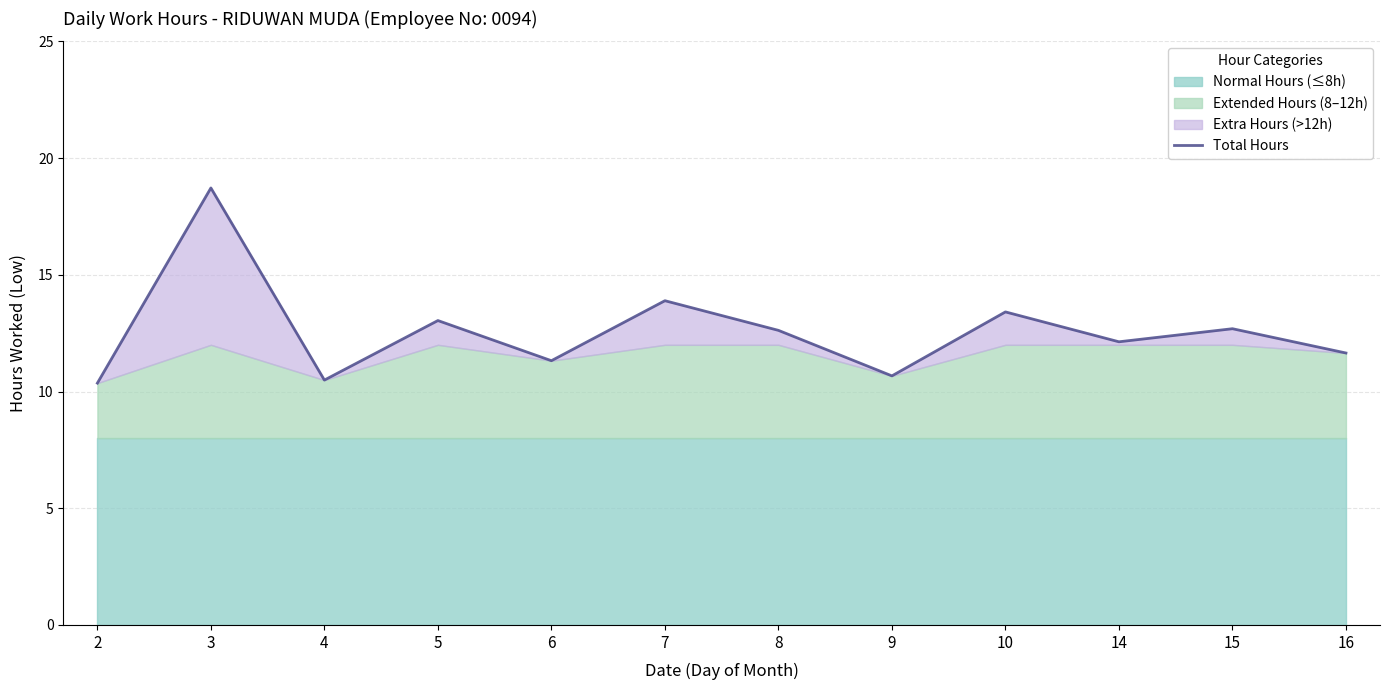

Reading left to right, what are all the values shown in this chart?

2=10.4	3=18.7	4=10.5	5=13.0	6=11.3	7=13.9	8=12.6	9=10.7	10=13.4	14=12.1	15=12.7	16=11.7